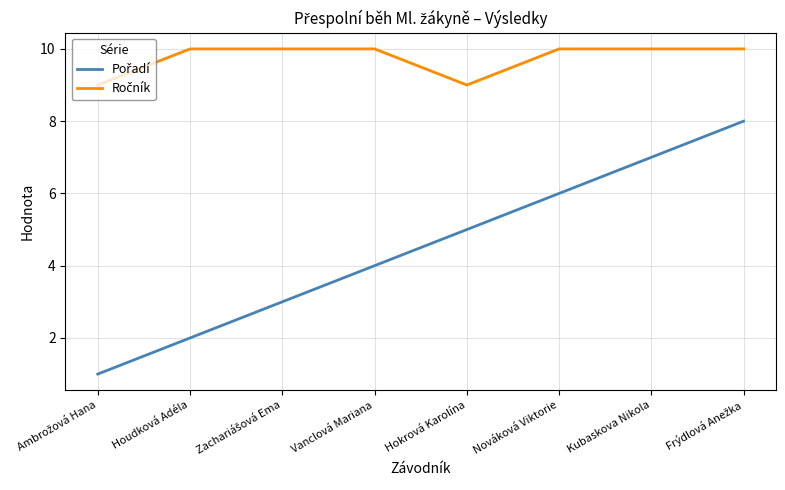

What position from the right is Vanclová Mariana?

5